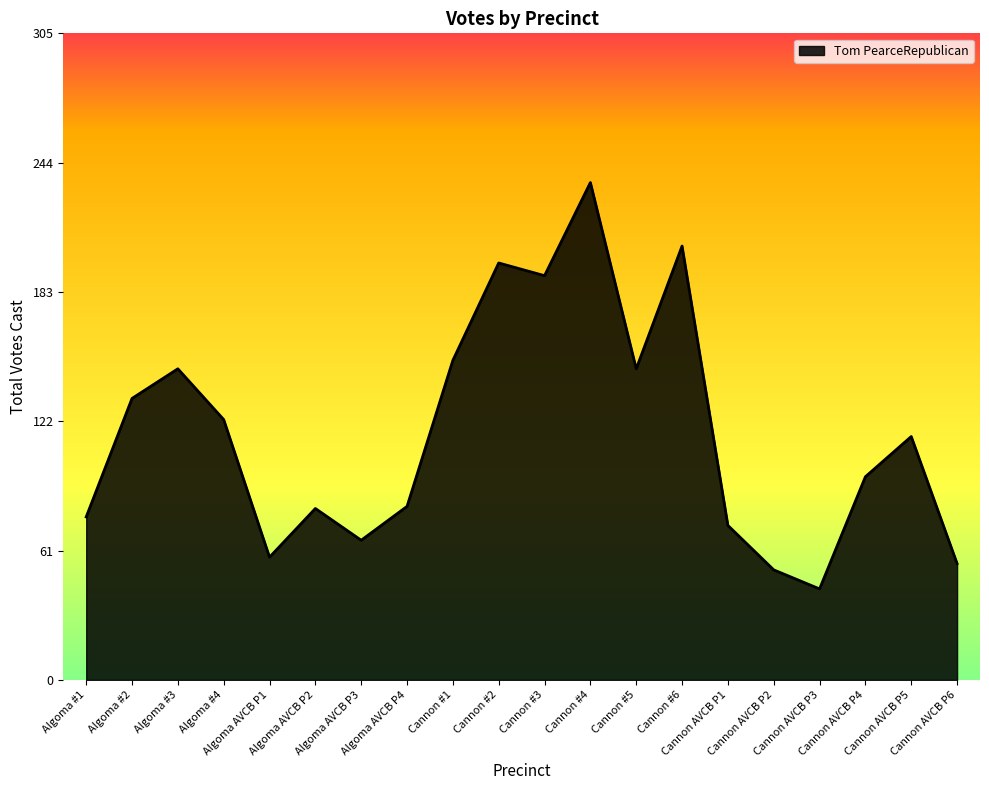

Which has a higher value, Cannon AVCB P2 or Cannon #2?

Cannon #2